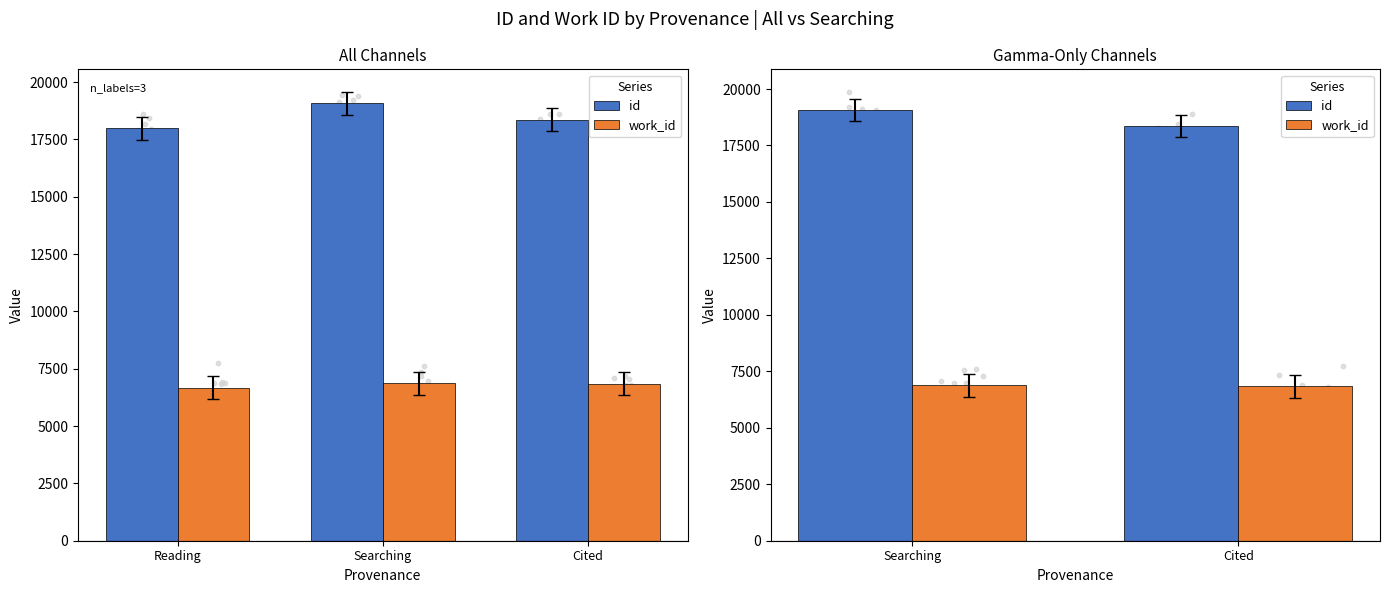

Is the value of work_id at Cited greater than the value of id at Cited?

No